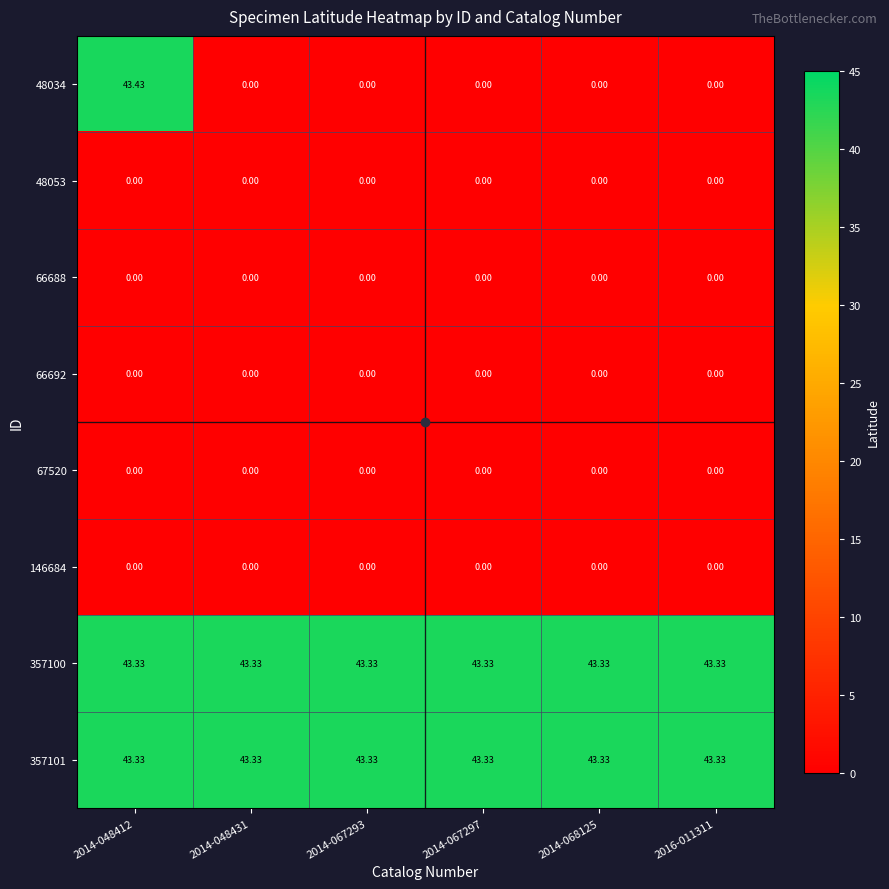

What is the maximum value shown in the chart?

43.4